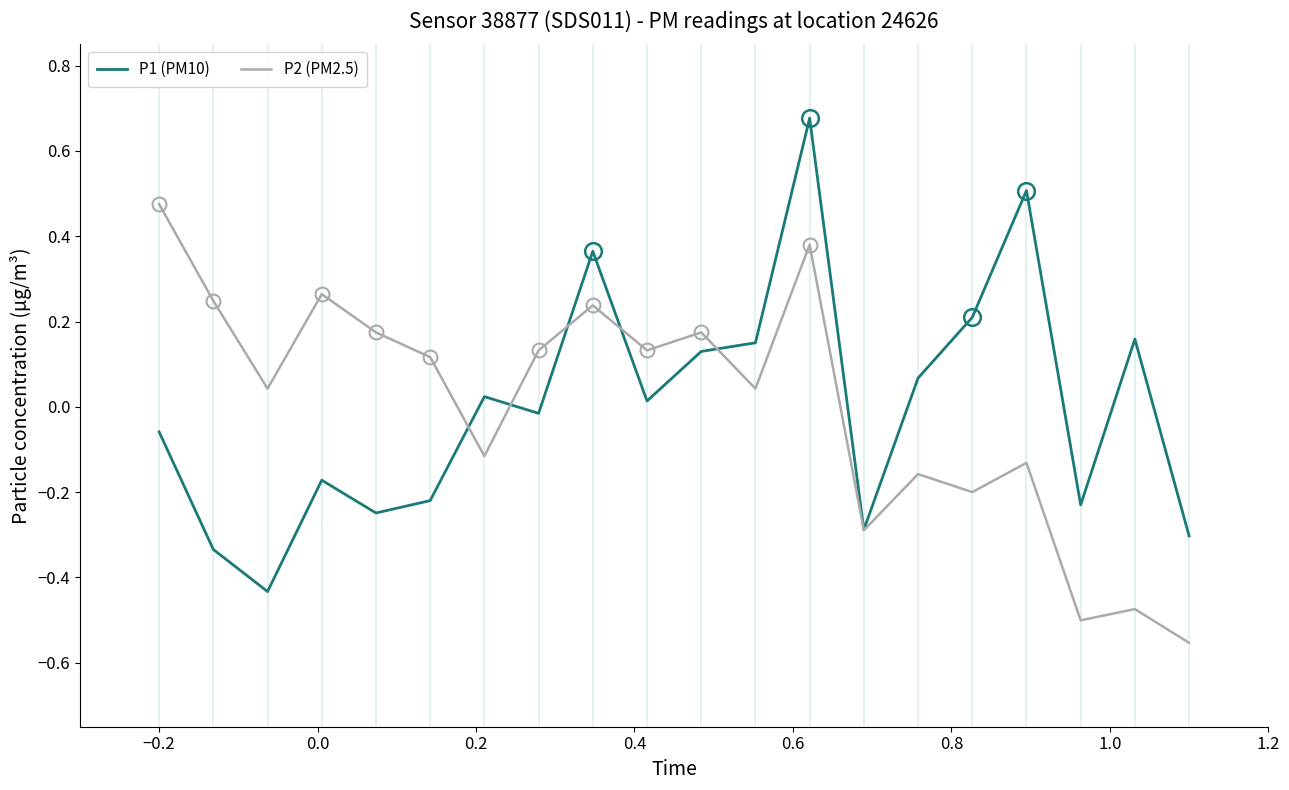

Which series has the widest spread of values?

P1 (PM10)